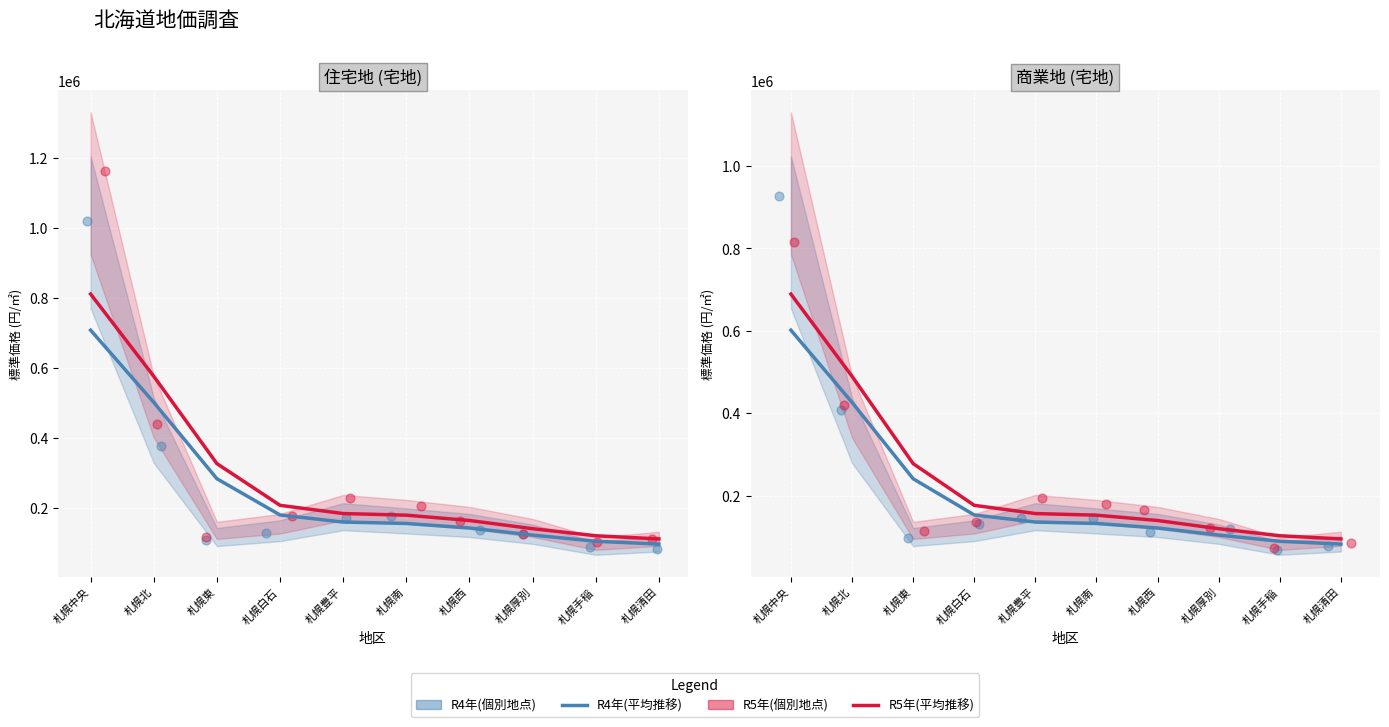

What is the total value across all series at 札幌中央?

3032496.8